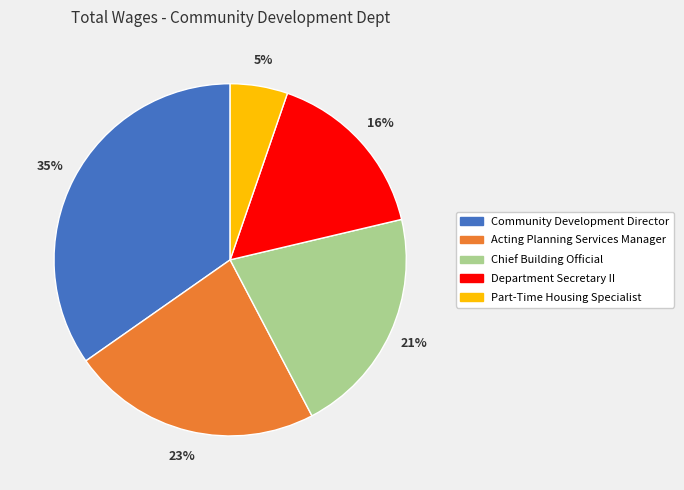

Which has a higher value, Acting Planning Services Manager or Department Secretary II?

Acting Planning Services Manager